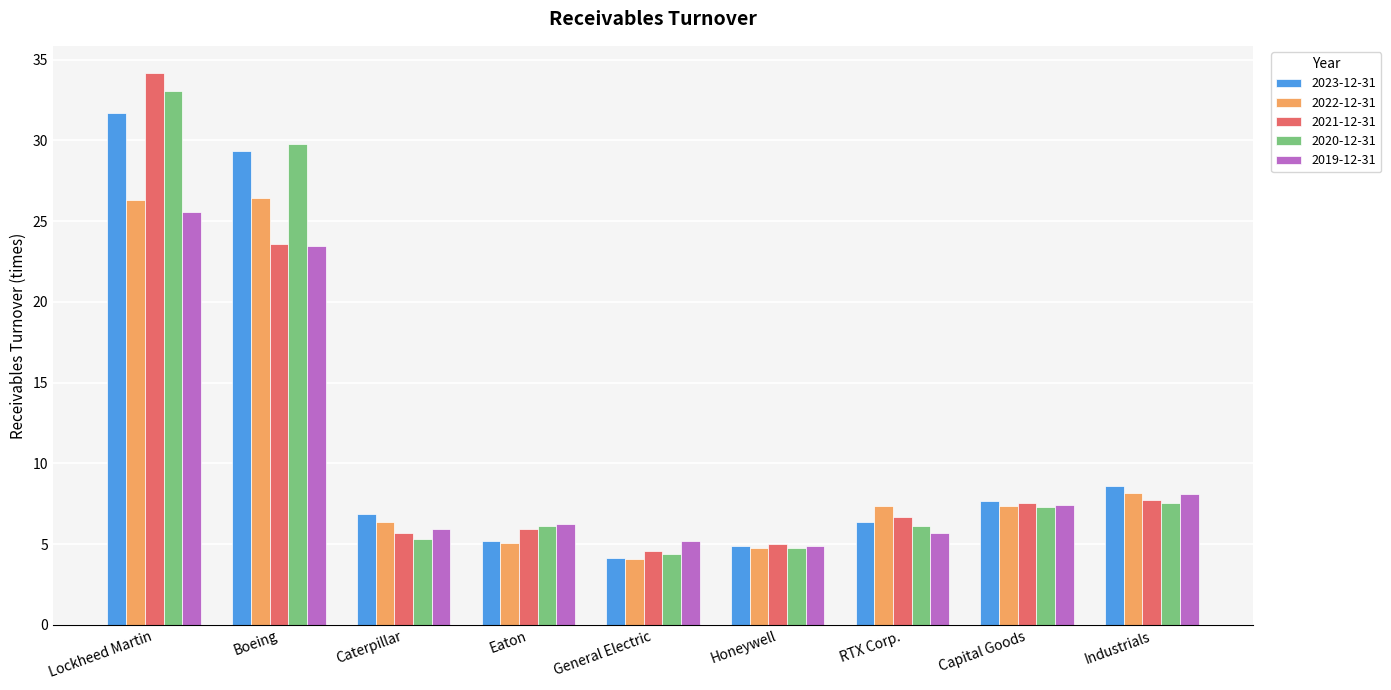

At which label is 2022-12-31 closest to 15?

Industrials